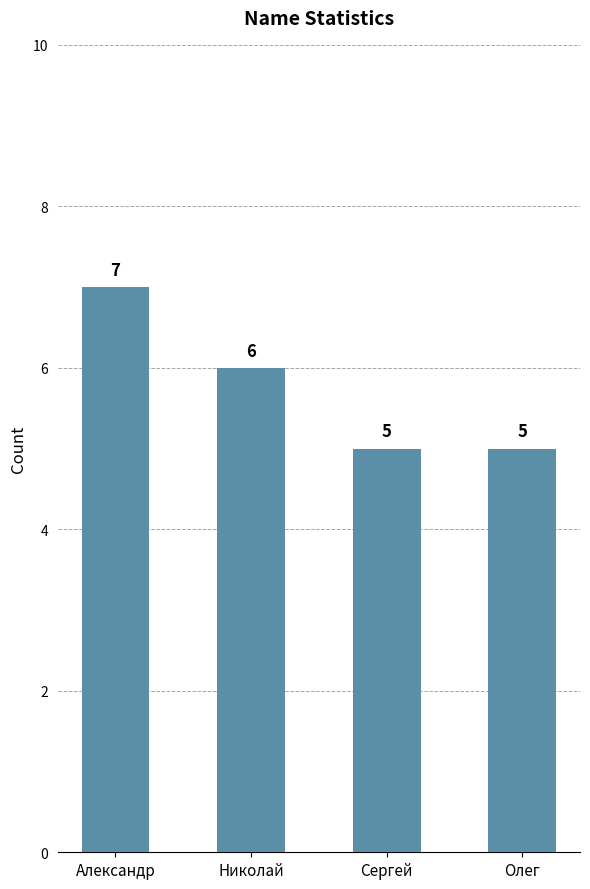

What is the change in value from Александр to Николай?

-1